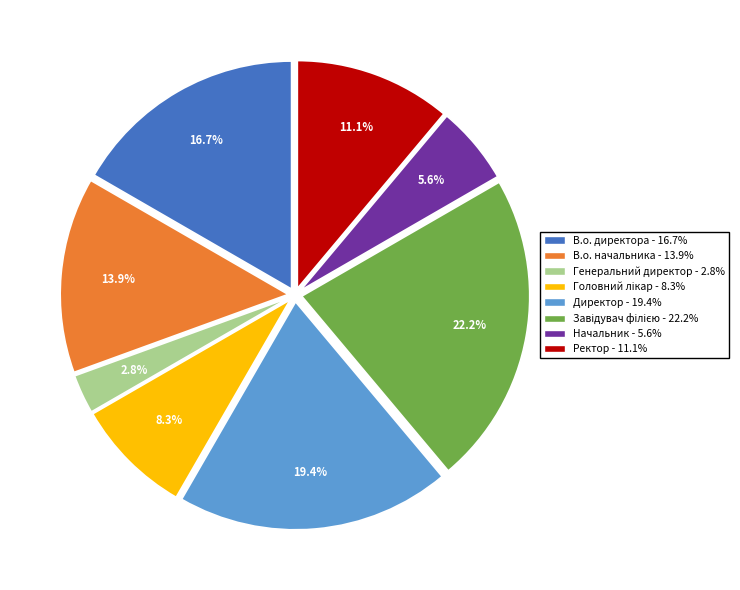

What is the total percentage of Начальник and Директор?

25.0%